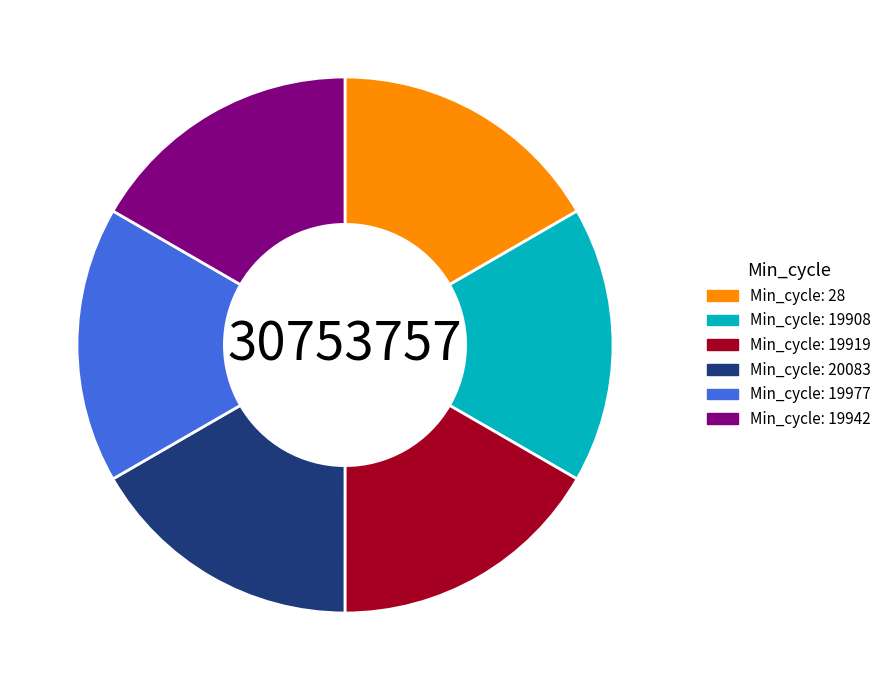

Is there any slice that represents more than half of the pie?

No